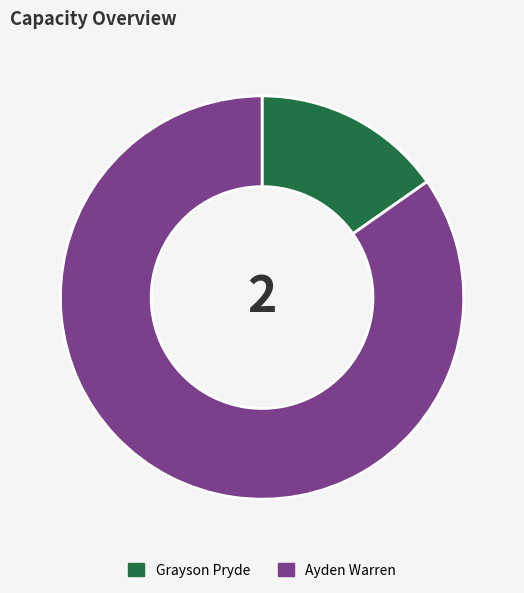

Do Ayden Warren and Grayson Pryde together represent more than half of the pie?

Yes